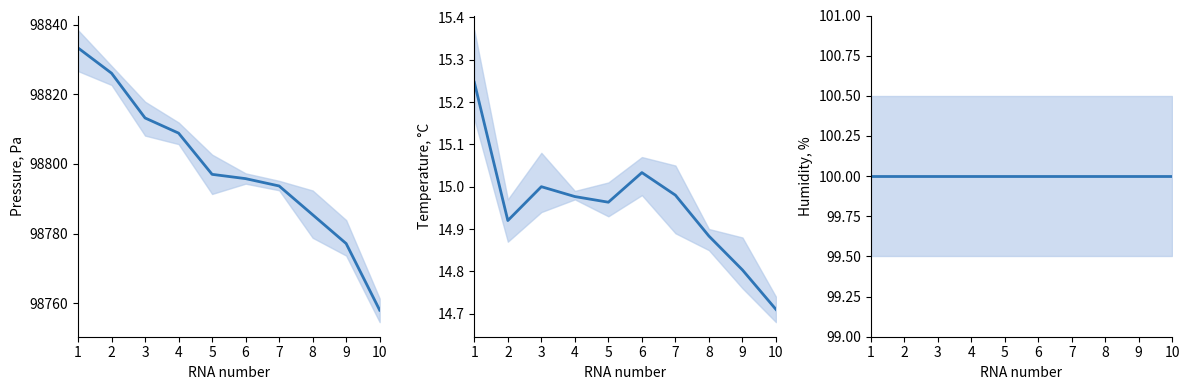

Which series has the largest total across all categories?

pressure